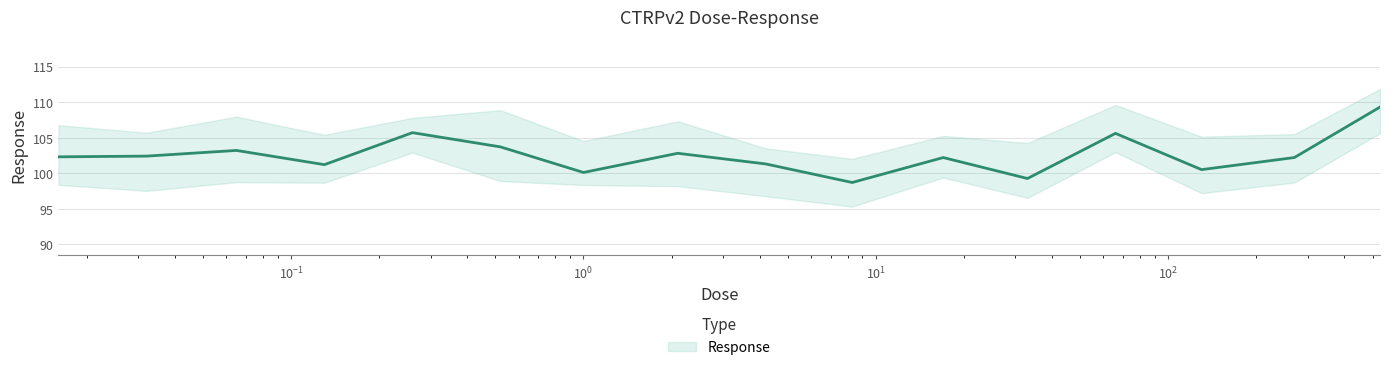

How many points are lower than both their immediate neighbors (excluding endpoints)?

5